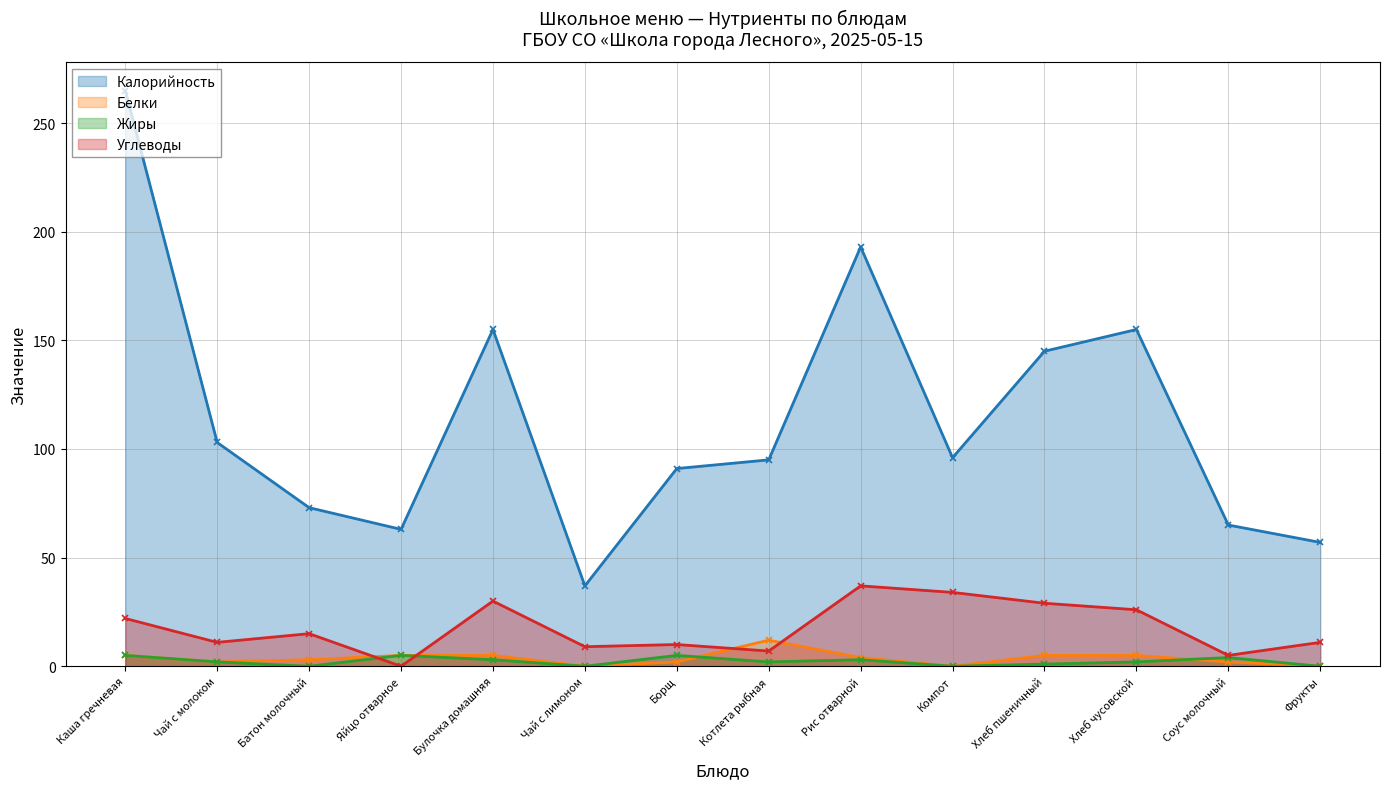

What position from the right is Фрукты?

1